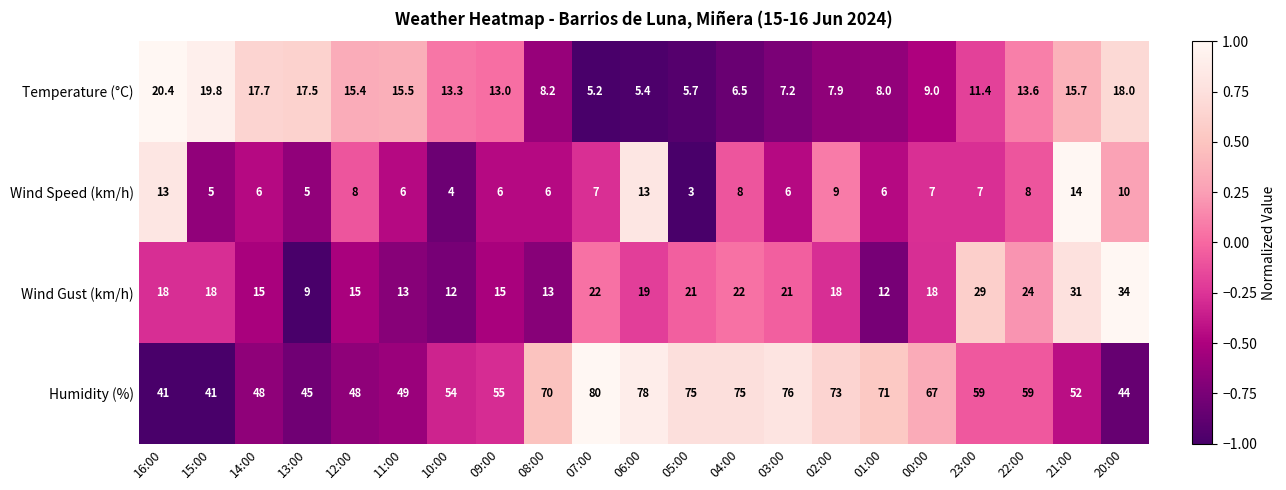

At which category is the sum across all series the highest?

06:00